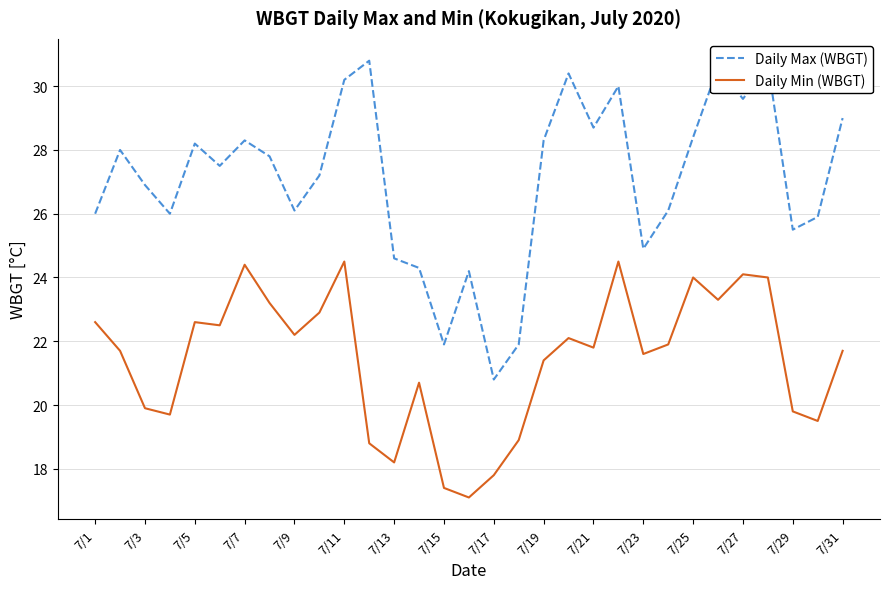

What is the maximum value shown in the chart?

30.8